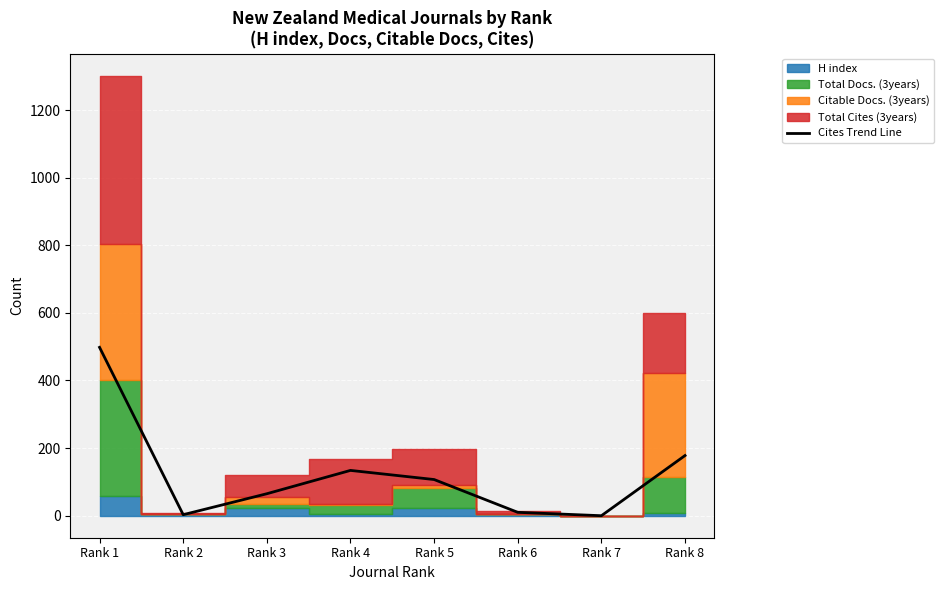

Count the number of categories in the chart.

8